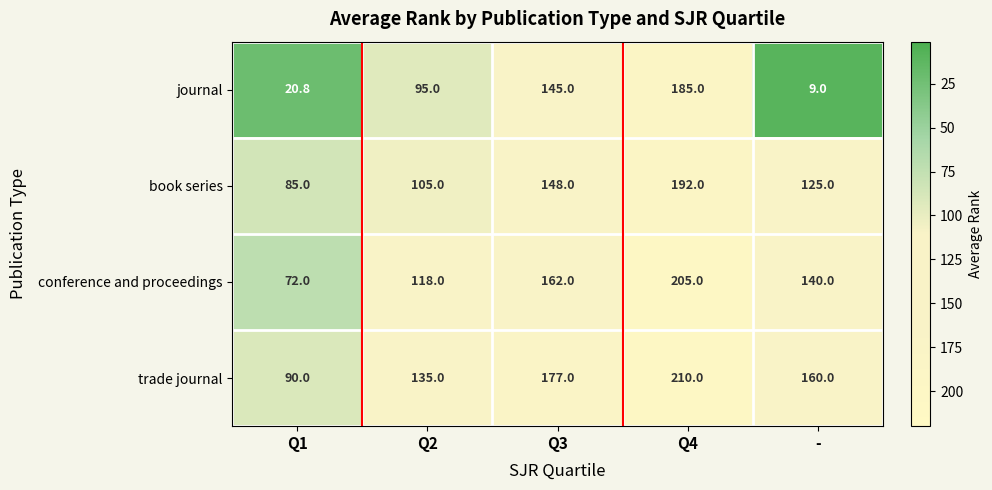

The book series series shows 105.0 at Q2. True or false?

True